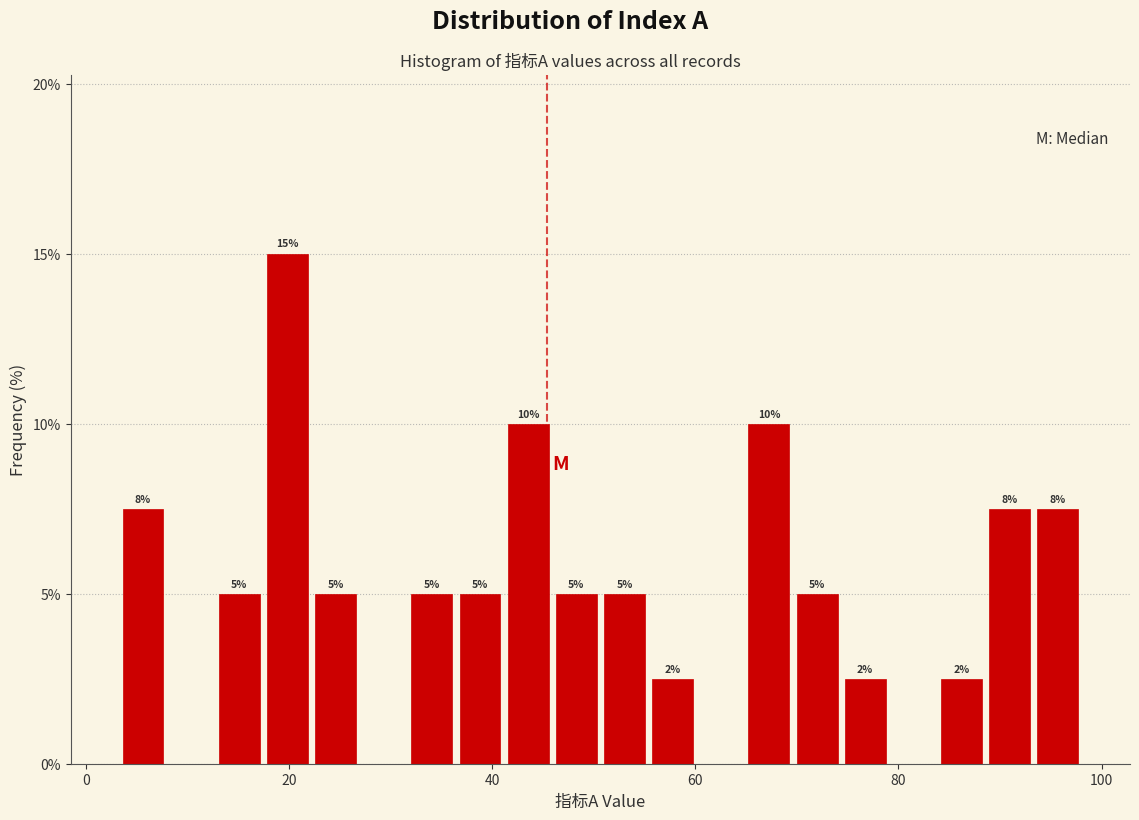

Around what value on the x-axis is the tallest bar? Give the approximate position of its centre, as read against the axis.

20